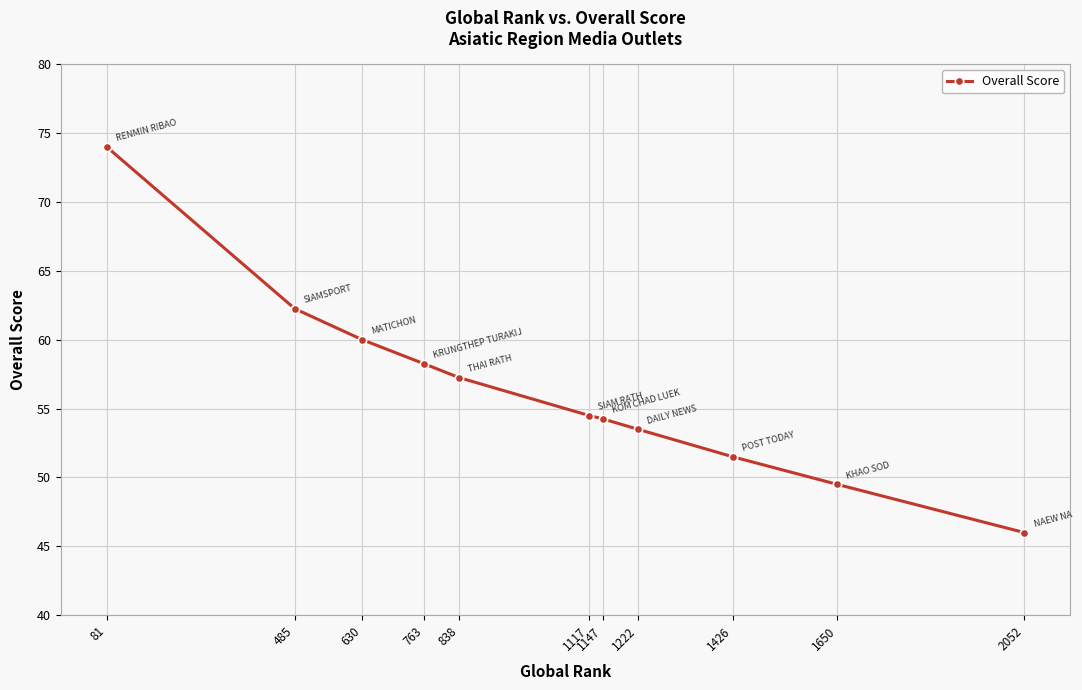

Where does the data first go above 54?

81